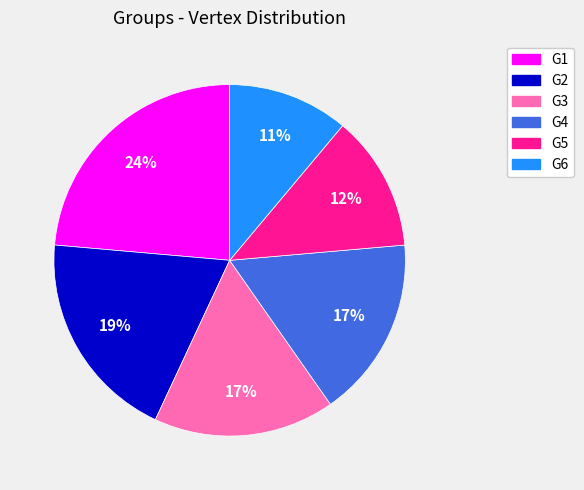

Is the sum of G4 and G6 greater than half?

No